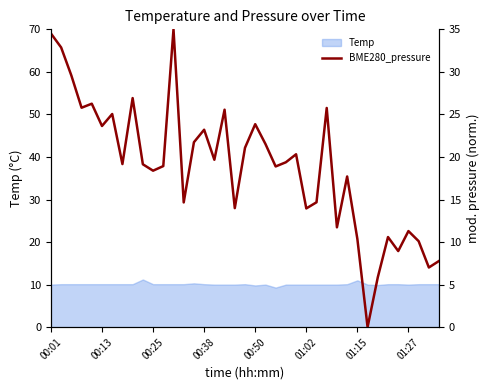

What is the change in value from 01:02 to 18?

-9.7